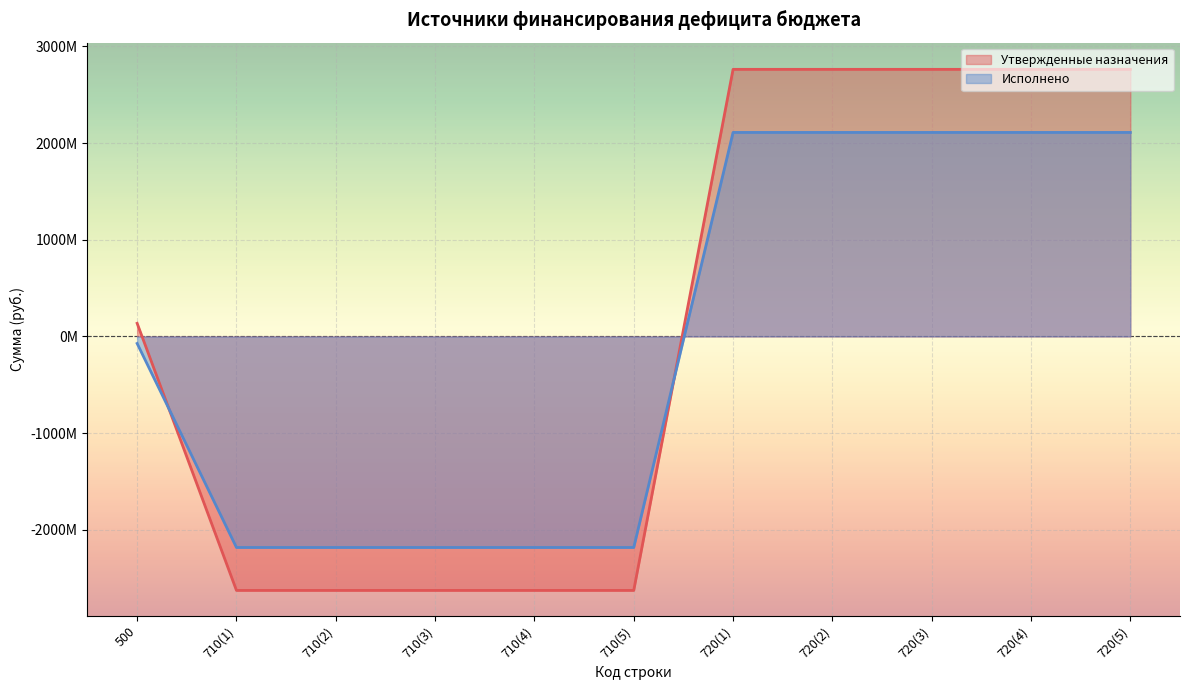

At 710(4), list the series in order from smallest to largest.

Утвержденные назначения, Исполнено